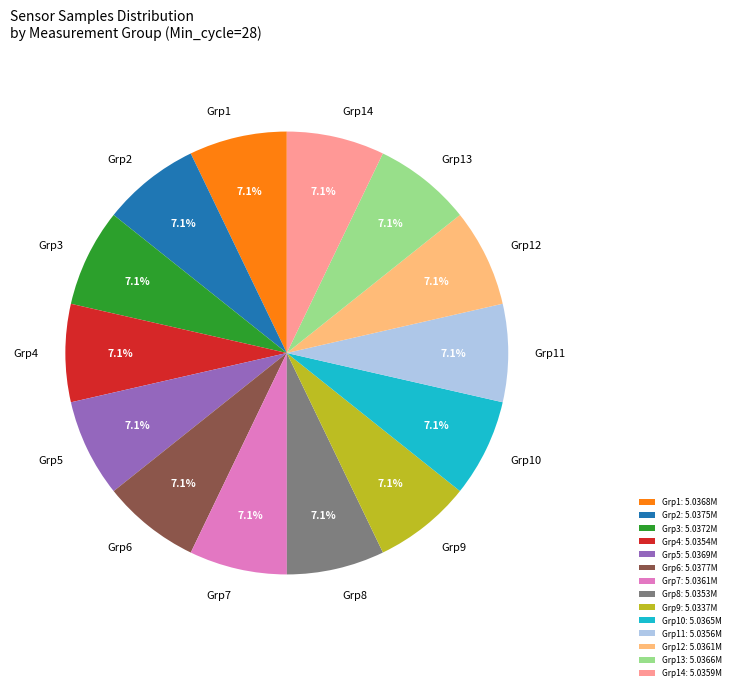

How much of the chart is everything except Grp8?

92.9%